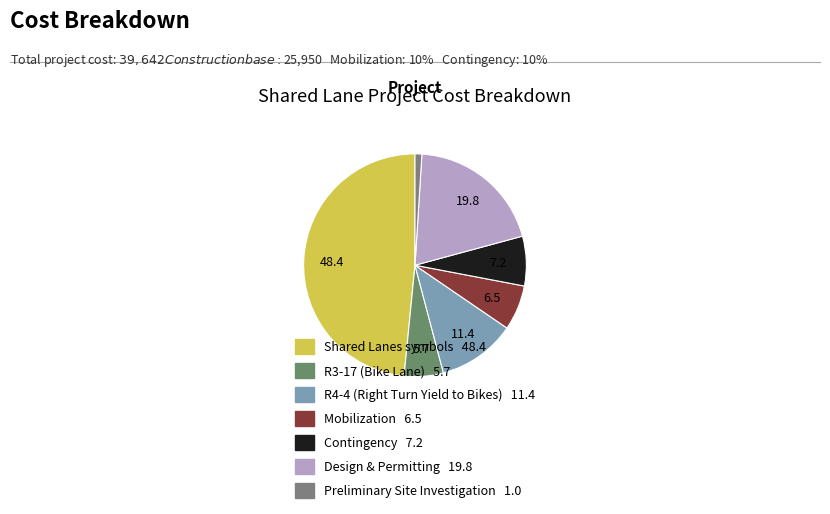

To the nearest percent, what portion does R3-17 (Bike Lane) represent?

6%